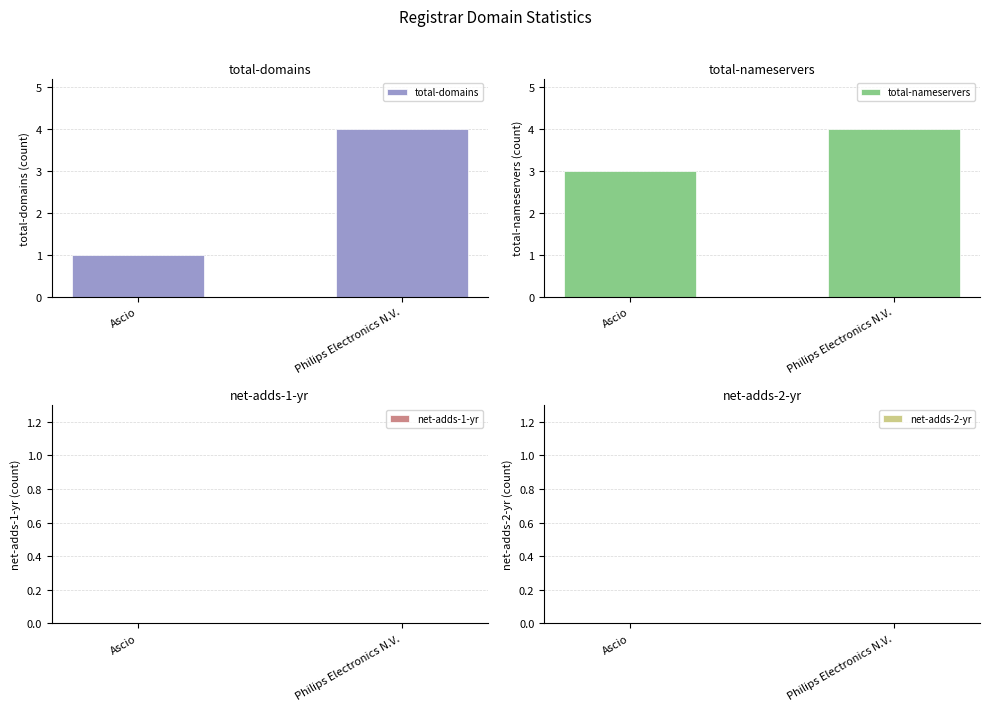

The value of net-adds-1-yr at Ascio is 0. True or false?

True